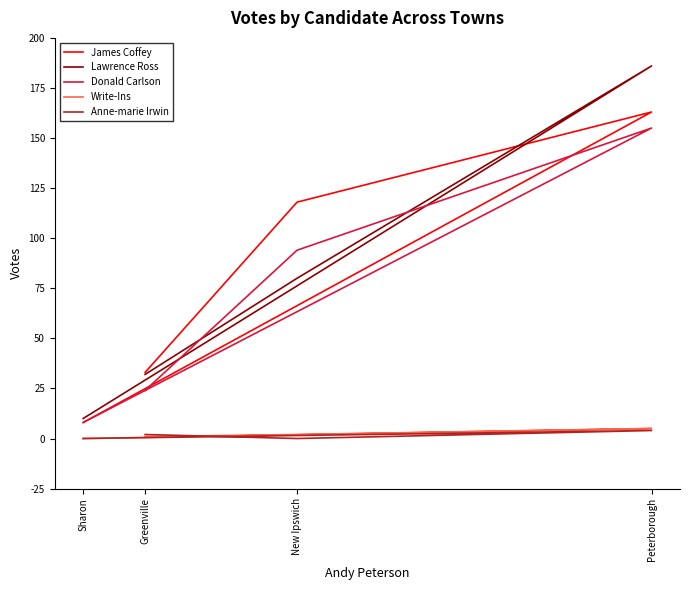

At which label does Write-Ins reach its peak?

Peterborough